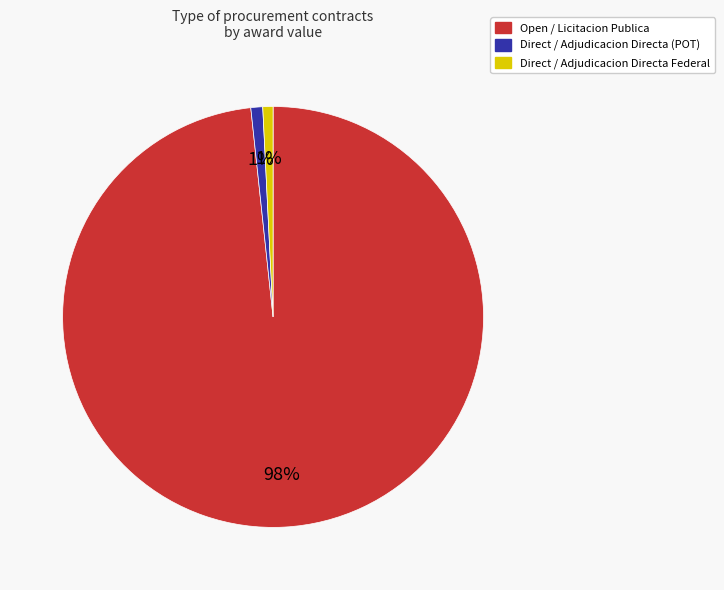

To the nearest percent, what portion does Open / Licitacion Publica represent?

98%